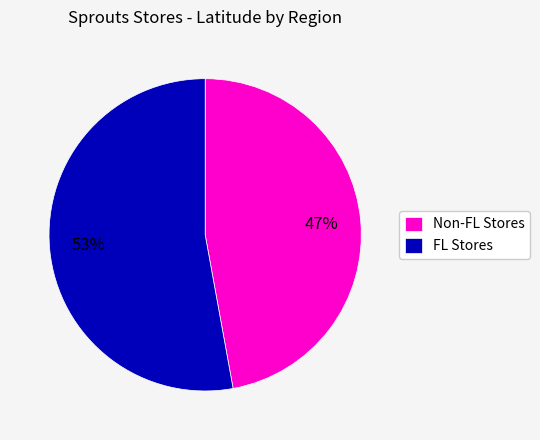

Which category has the biggest portion of the pie?

FL Stores